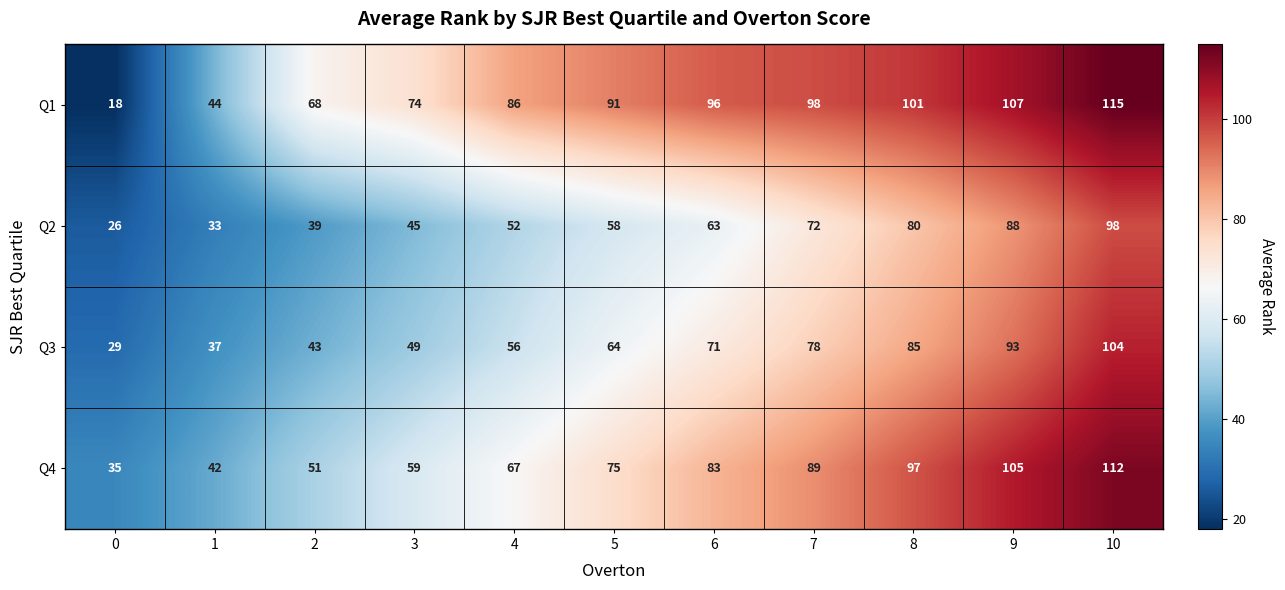

At how many categories does at least one series exceed 28?

11